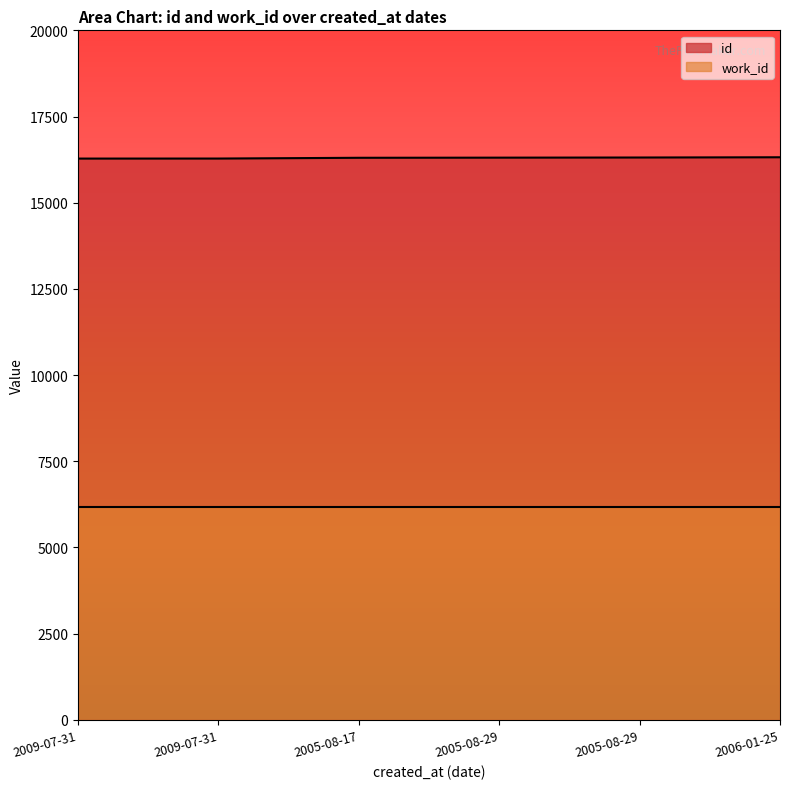

Rank the categories by value from highest to lowest.

2006-01-25, 2005-08-29, 2005-08-29, 2005-08-17, 2009-07-31, 2009-07-31